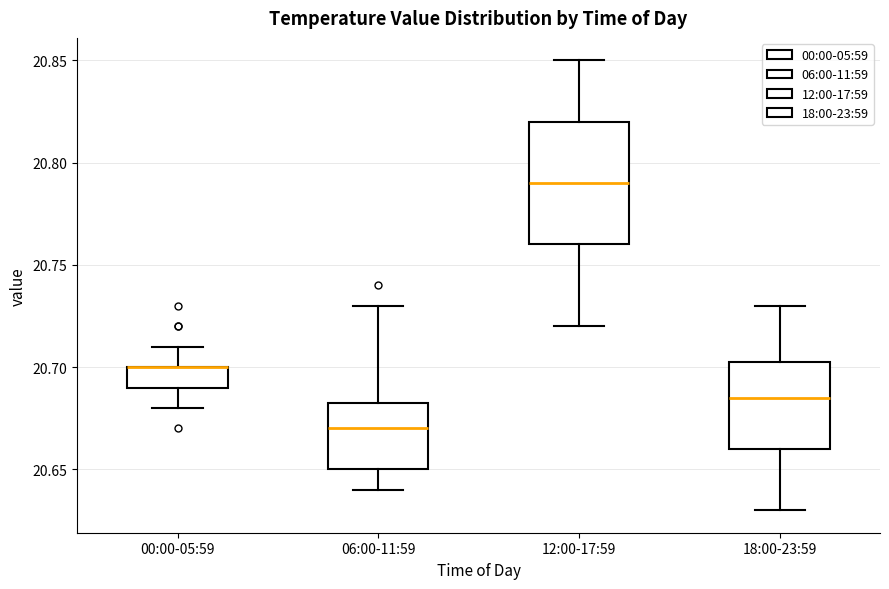

Where is the upper edge of the box for 06:00-11:59 on the y-axis? The values are not printed on the chart, so give them approximately, as read against the axis.

20.685